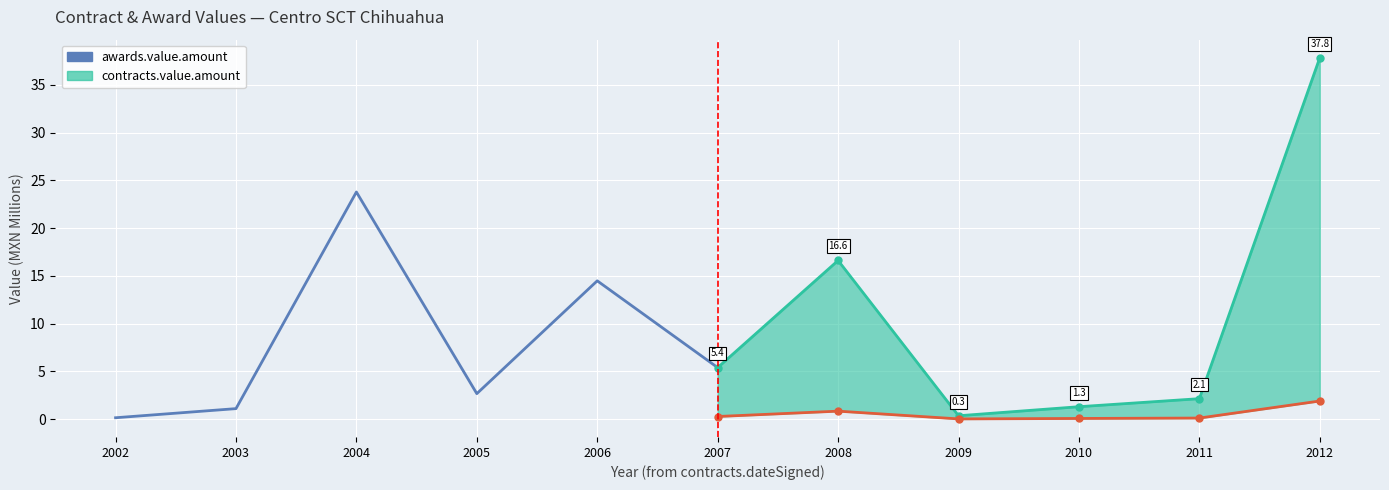

Where is the data nearest to the value 11?

2006